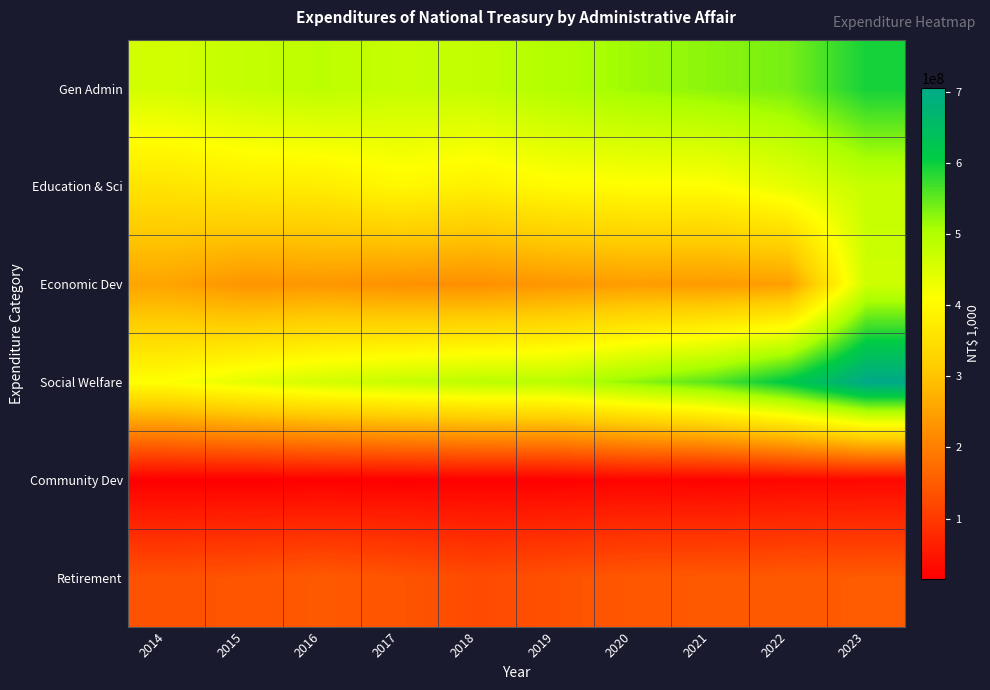

Between 2014 and 2022, which series saw the biggest shift?

Social Welfare